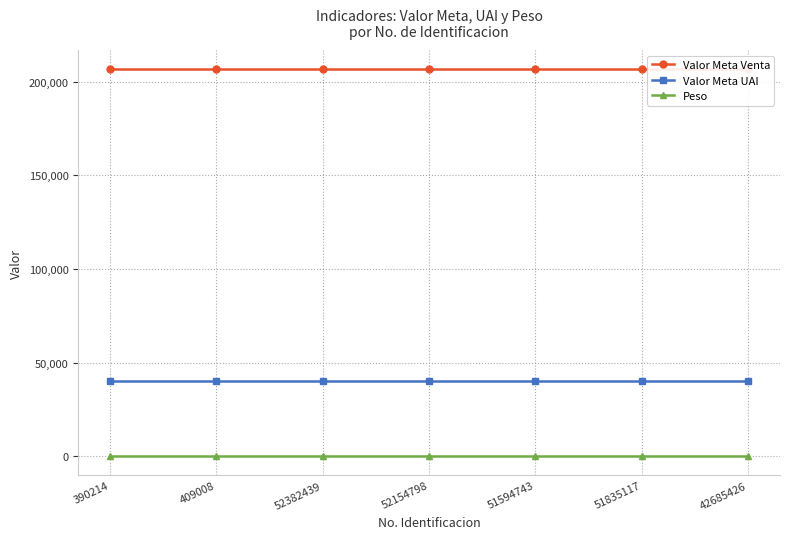

Reading left to right, list all the values displayed in this chart.

Valor Meta Venta: 206546	206546	206546	206546	206546	206546	206546
Valor Meta UAI: 40117	40117	40117	40117	40117	40117	40117
Peso: 25	25	25	25	25	25	25